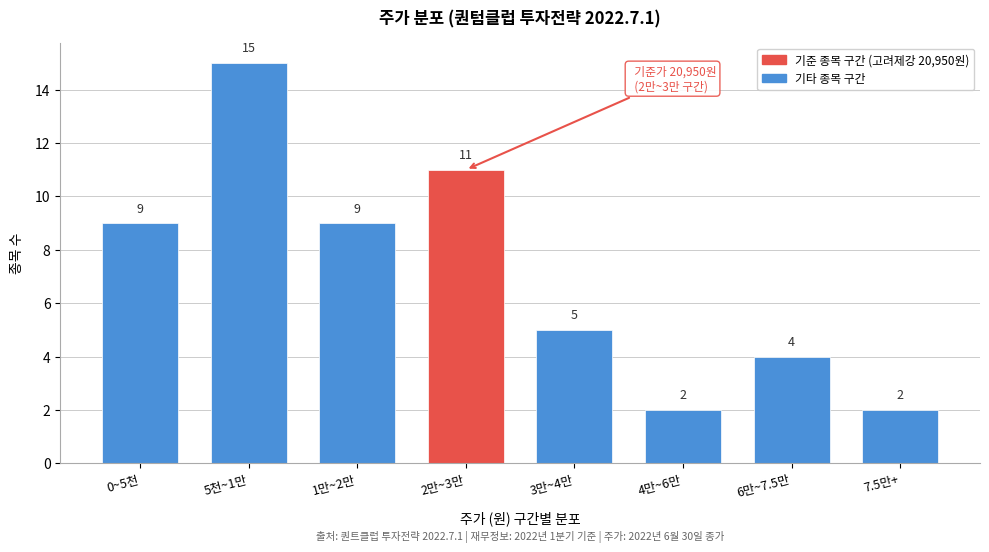

Reading left to right, list all the values displayed in this chart.

0~5천=9	5천~1만=15	1만~2만=9	2만~3만=11	3만~4만=5	4만~6만=2	6만~7.5만=4	7.5만+=2